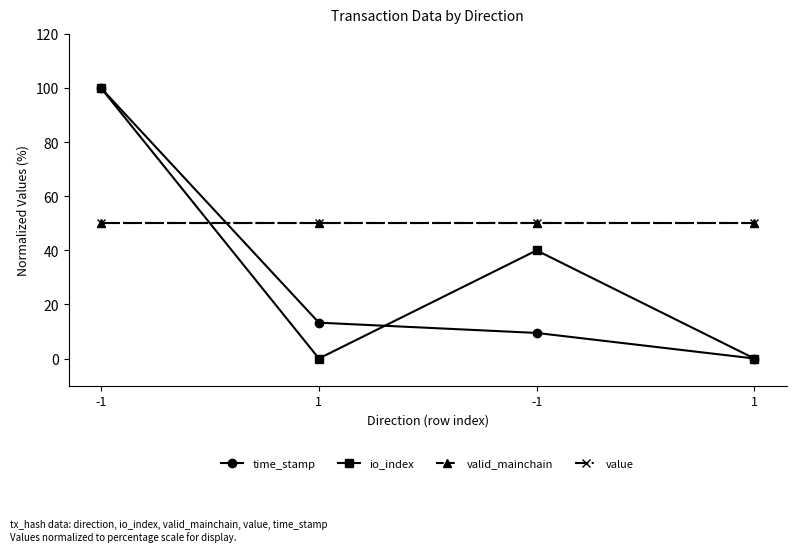

Does the chart have visible grid lines?

No